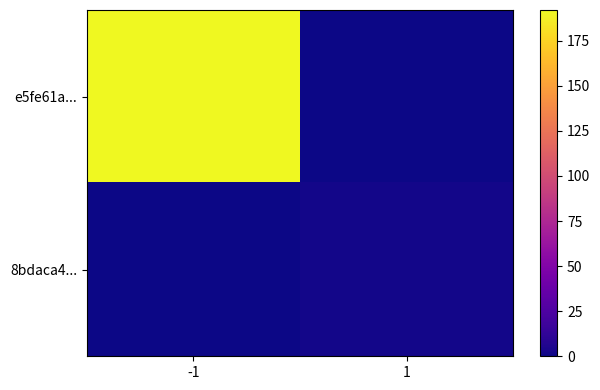

Rank the series by their average value, from lowest to highest.

8bdaca4..., e5fe61a...